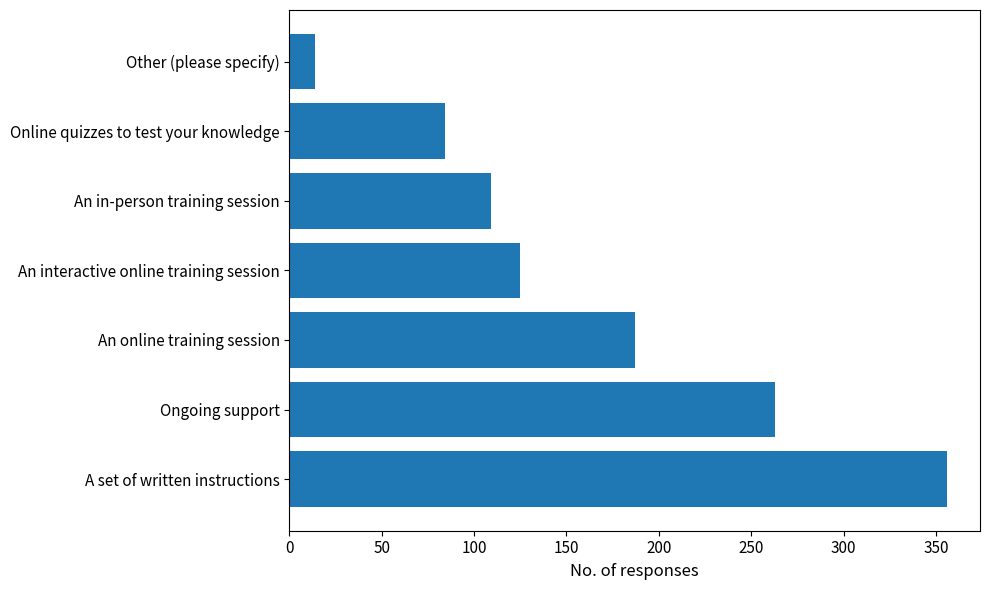

The chart shows a value of 84 at Online quizzes to test your knowledge. True or false?

True